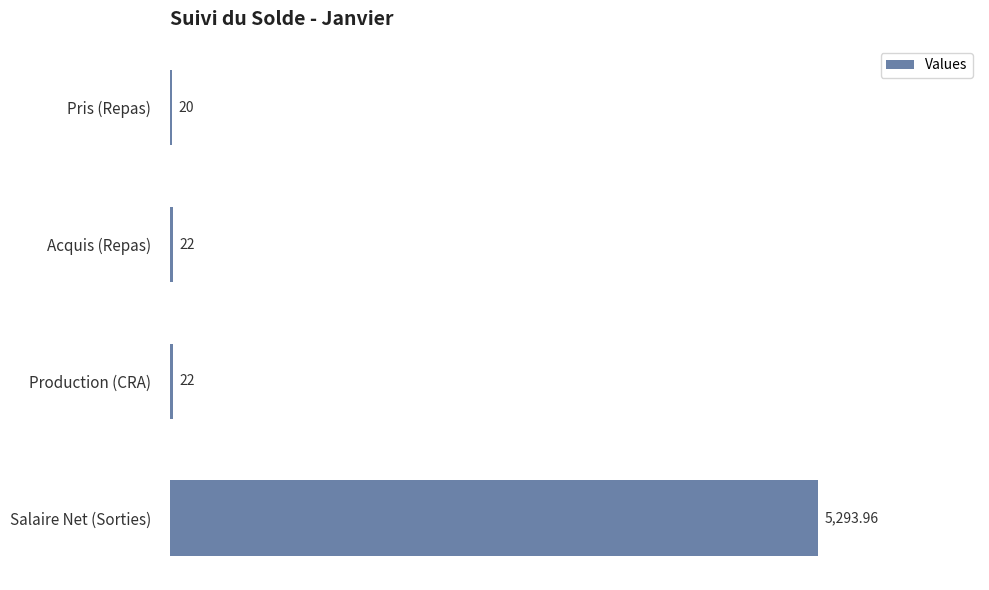

How many data points are less than 22?

1